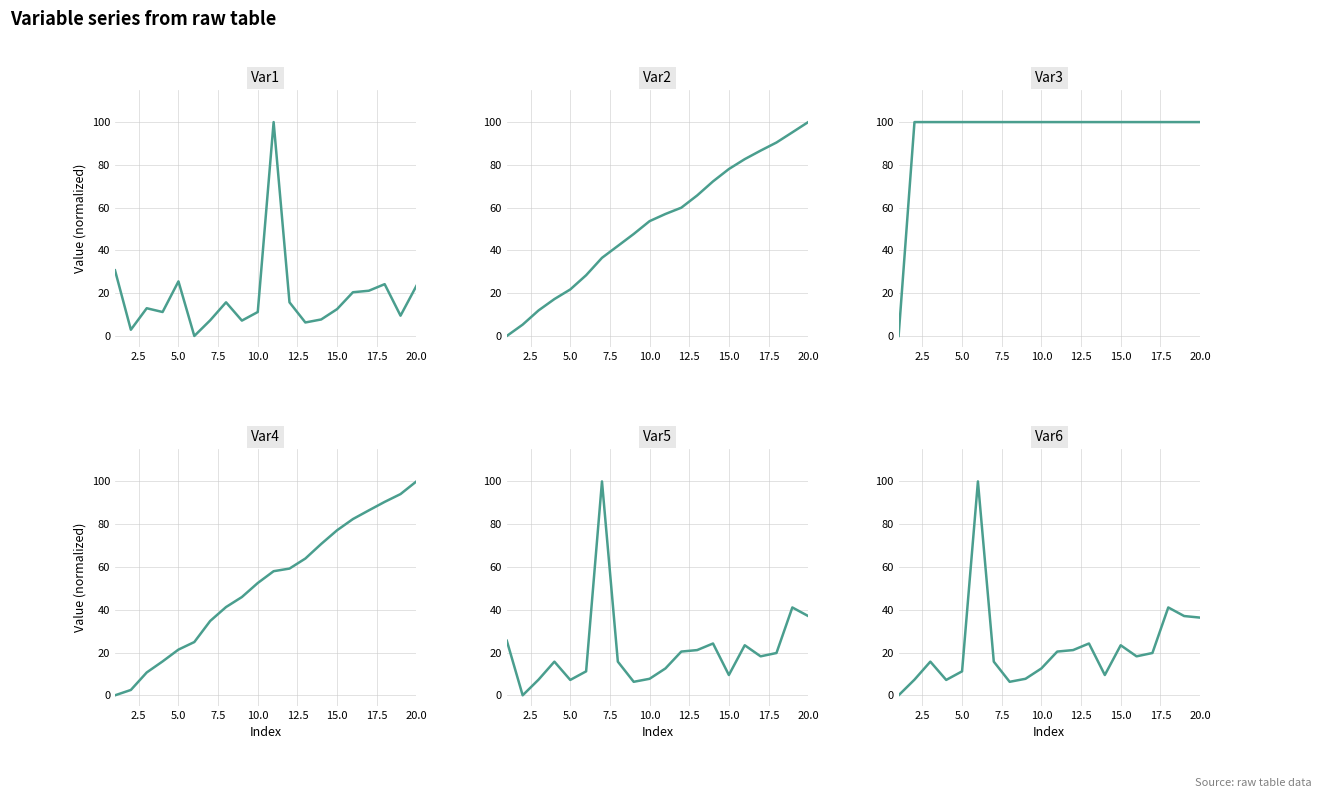

What is the difference between the second highest and minimum values in the Var6 series?

41.1